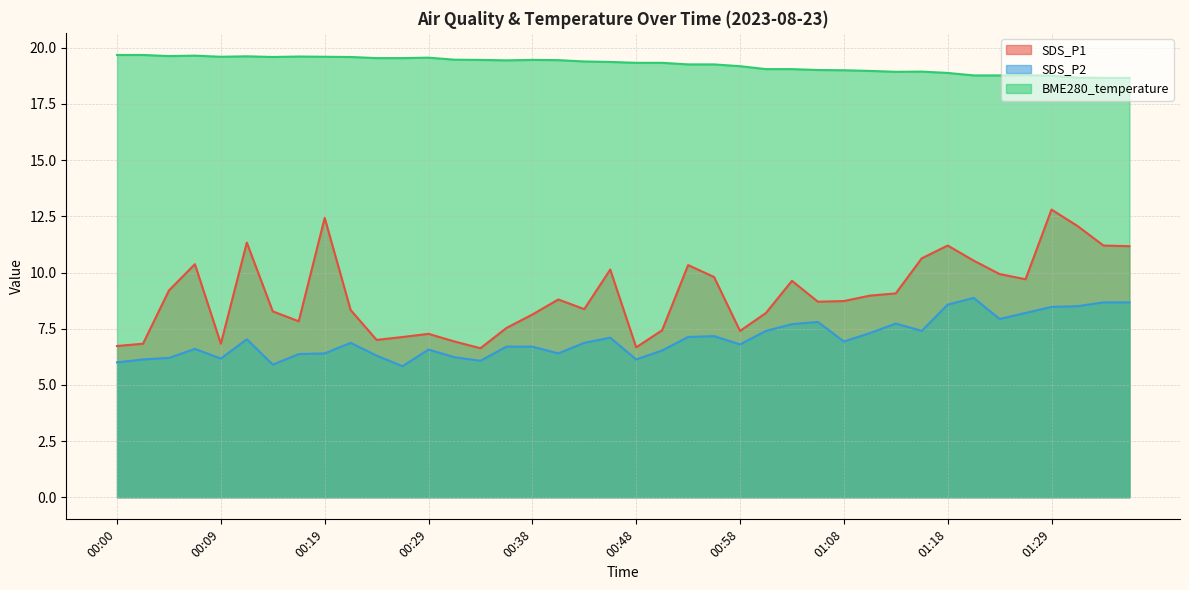

Which series has the largest total across all categories?

BME280_temperature